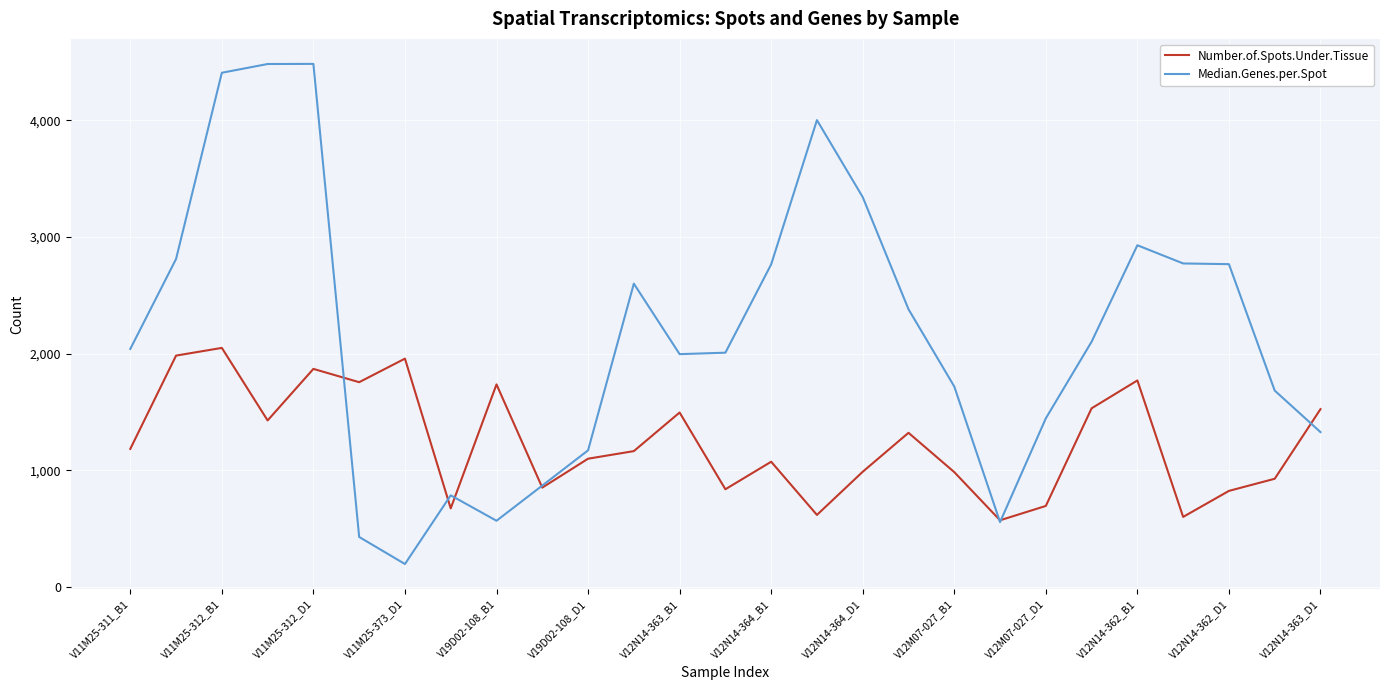

Which series has the largest total across all categories?

Median.Genes.per.Spot